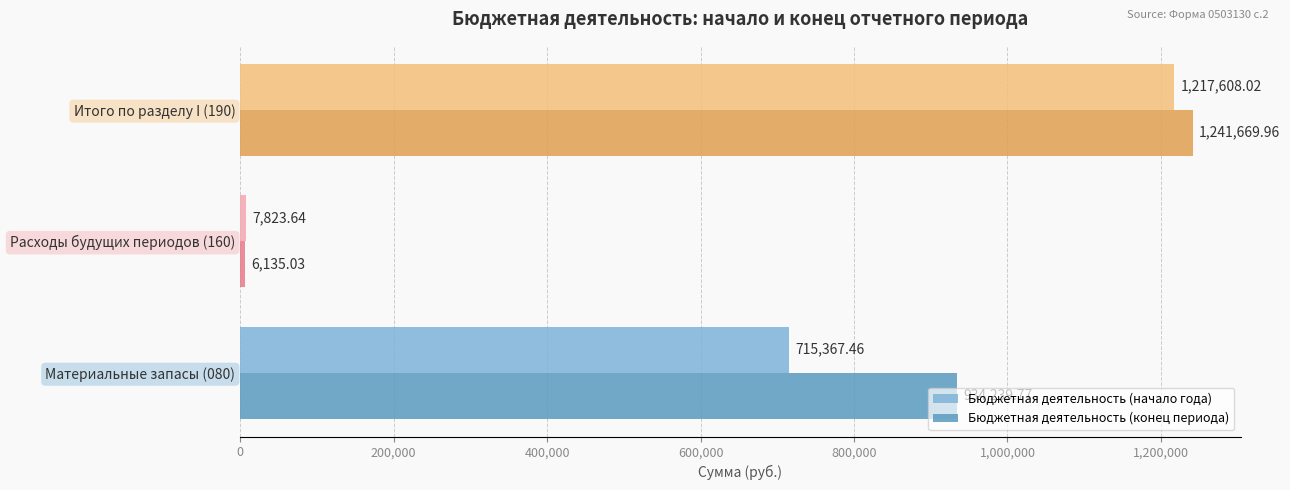

Rank the series by their maximum value, from highest to lowest.

Бюджетная деятельность (конец периода), Бюджетная деятельность (начало года)